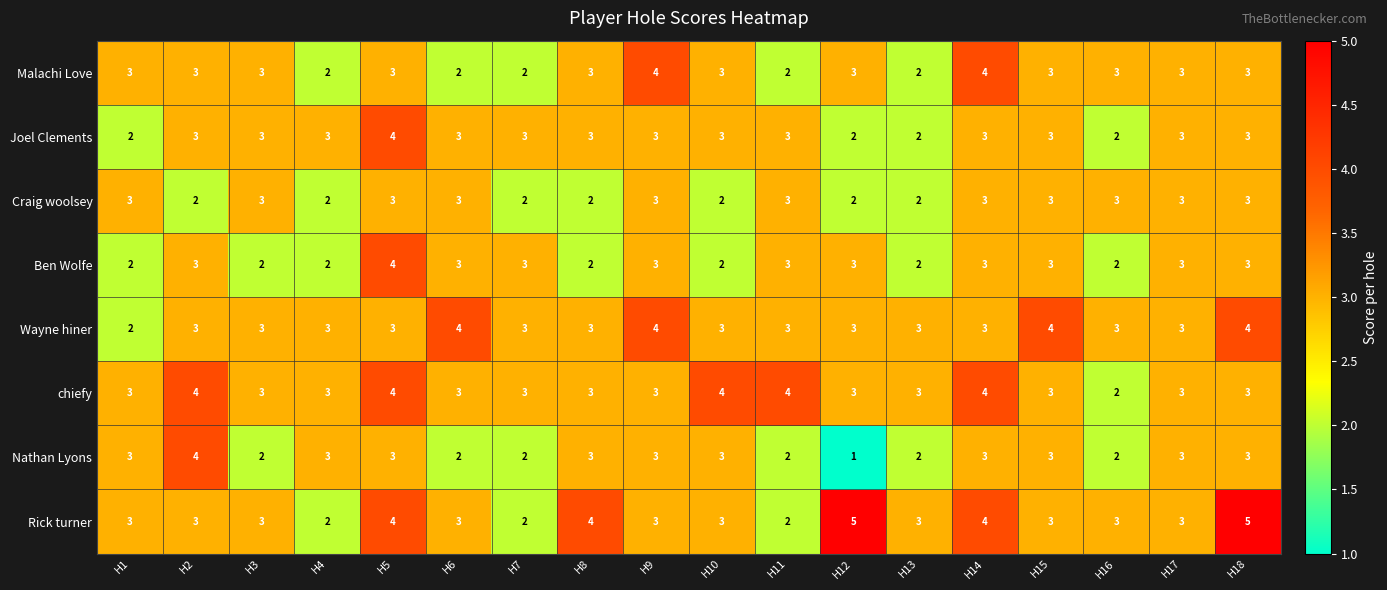

At which category does the chart reach its minimum across all series?

H12